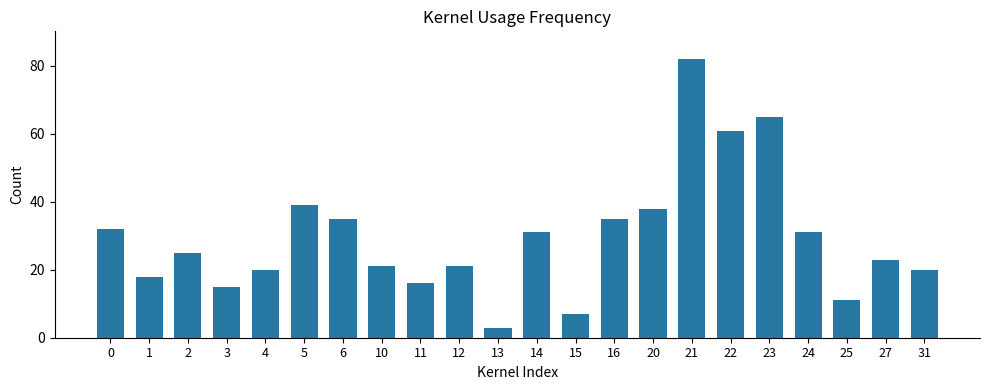

What is the difference between the maximum and minimum values?

79